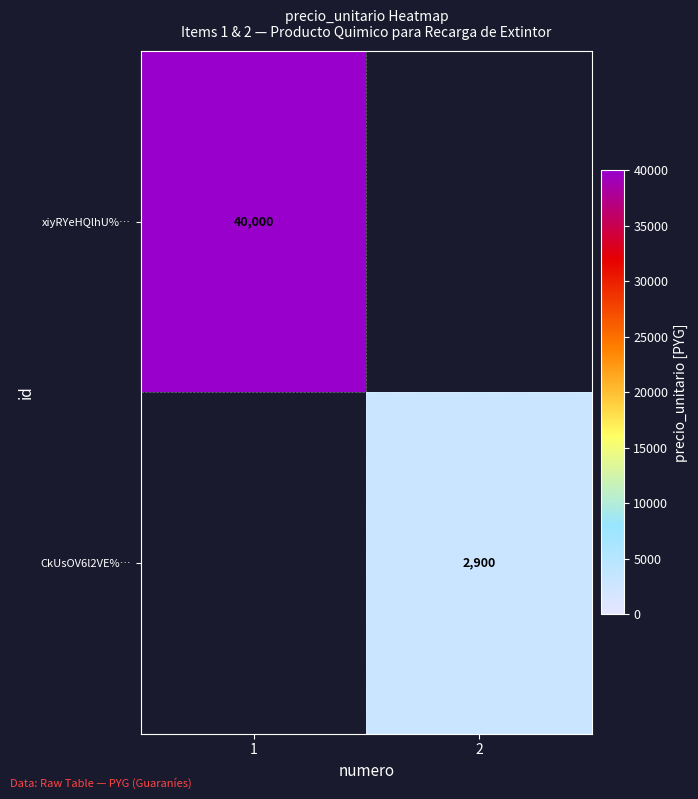

True or false: CkUsOV6l2VE%… has a value of 1367 at 2.

False